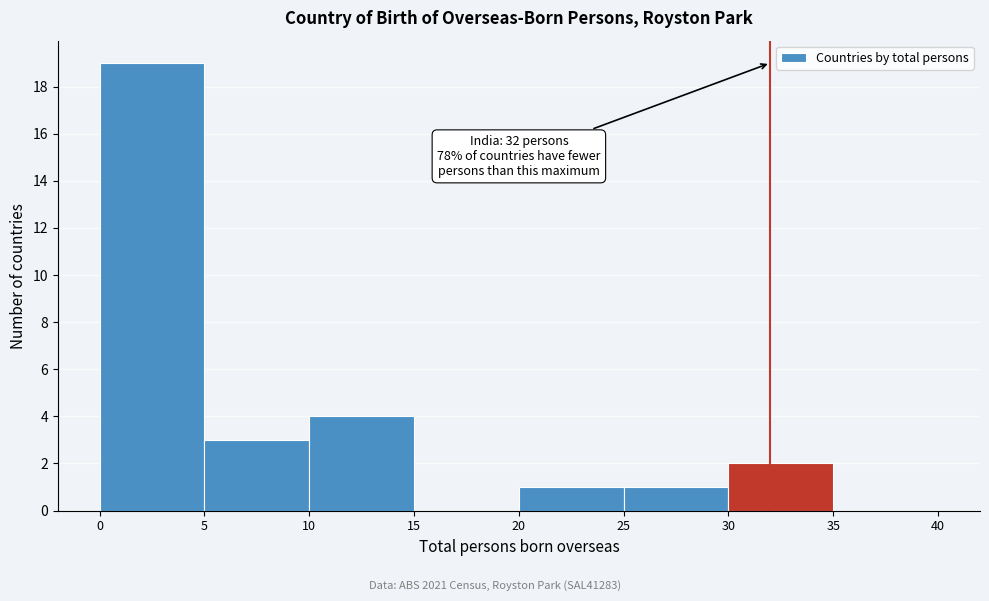

Over which range of the x-axis is the bar tallest?

0 to 5